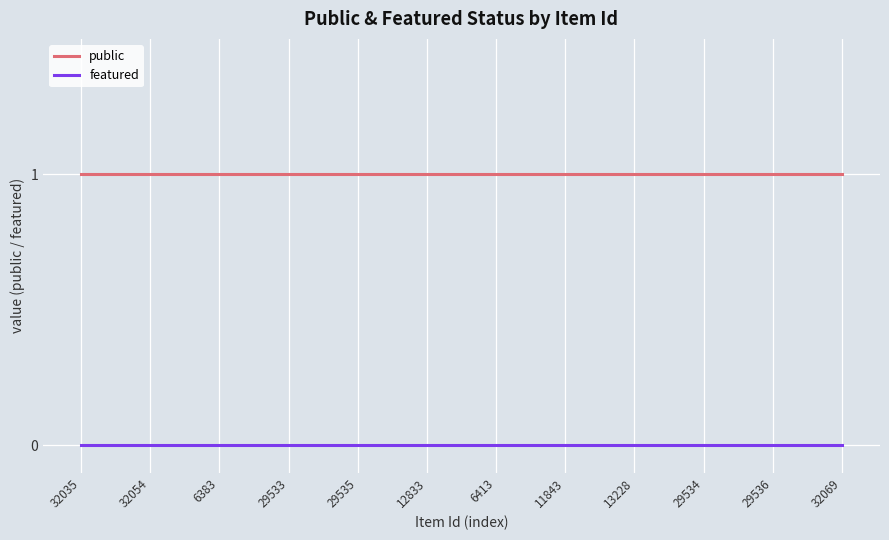

True or false: featured and public cross at least once.

False